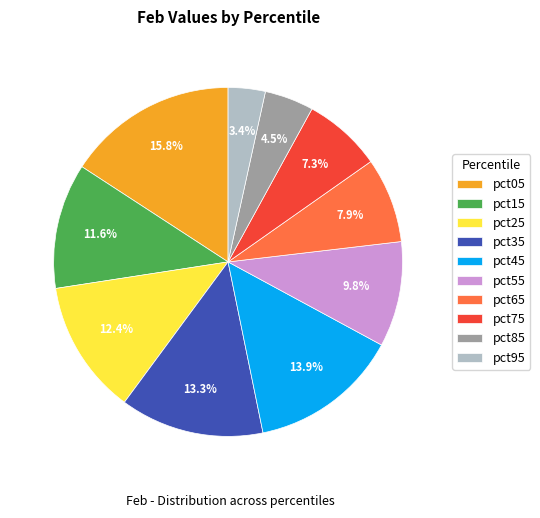

Rank the categories by value from highest to lowest.

pct05, pct45, pct35, pct25, pct15, pct55, pct65, pct75, pct85, pct95